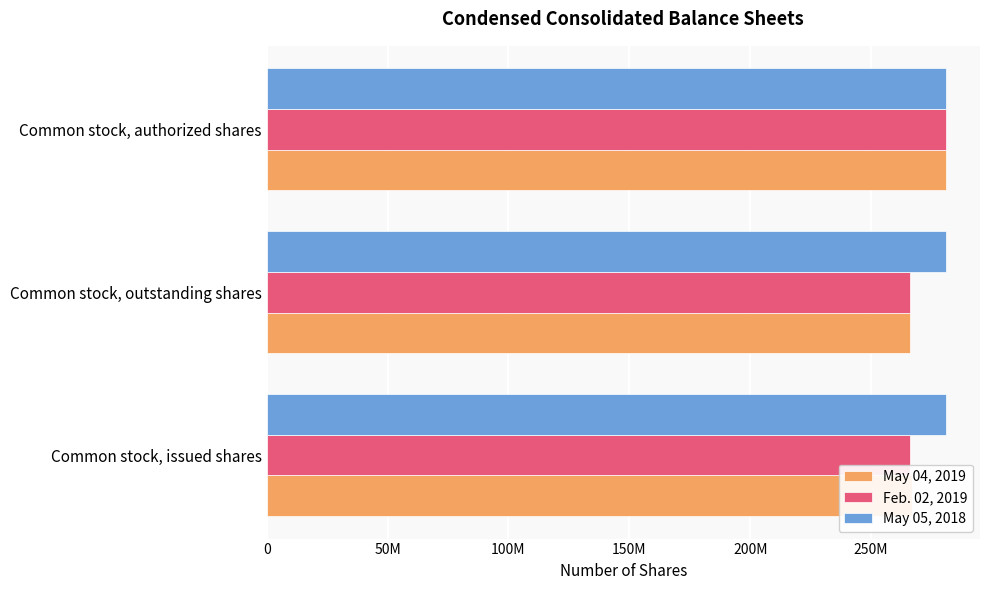

What are all the series names shown in the legend?

May 04, 2019, Feb. 02, 2019, May 05, 2018